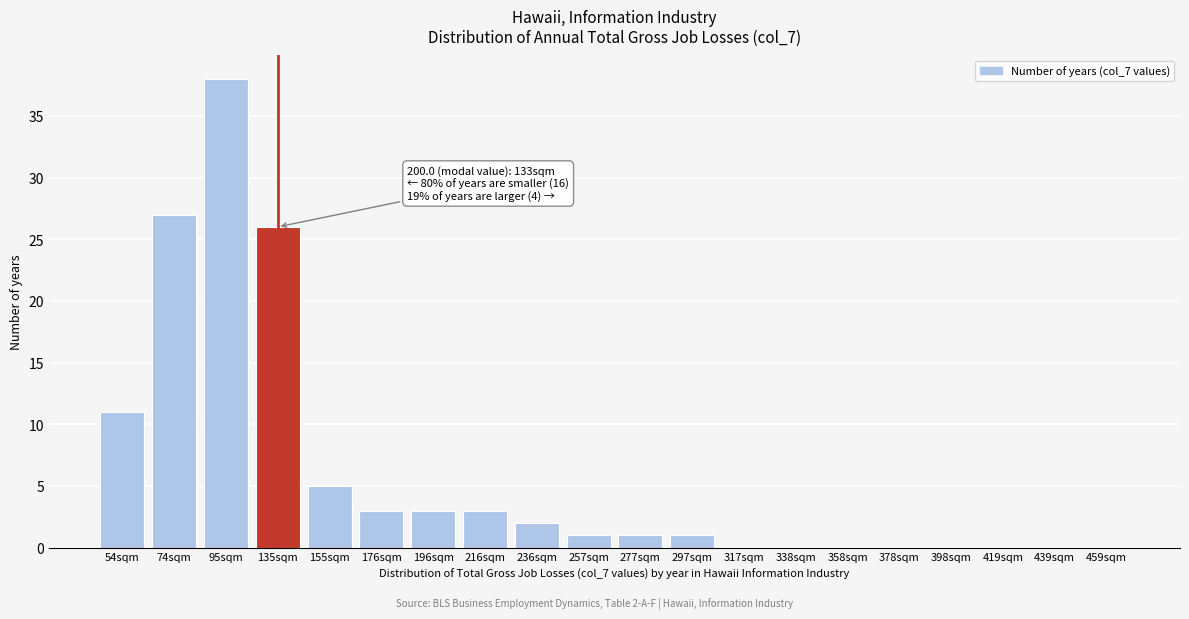

Reading left to right, extract all data points from this chart.

54sqm=11	74sqm=27	95sqm=38	135sqm=26	155sqm=5	176sqm=3	196sqm=3	216sqm=3	236sqm=2	257sqm=1	277sqm=1	297sqm=1	317sqm=0	338sqm=0	358sqm=0	378sqm=0	398sqm=0	419sqm=0	439sqm=0	459sqm=0